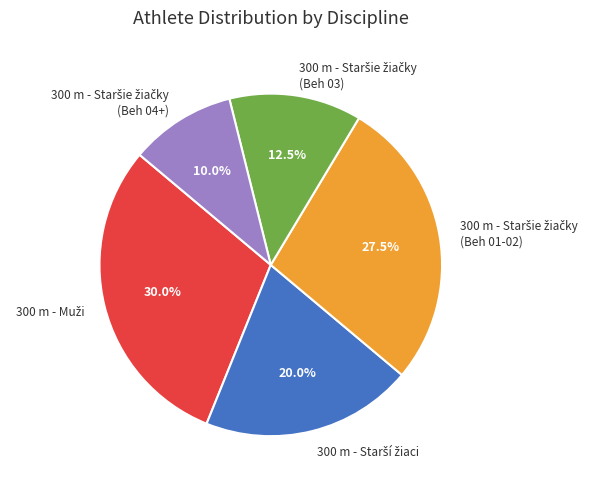

How many segments does this pie chart have?

5